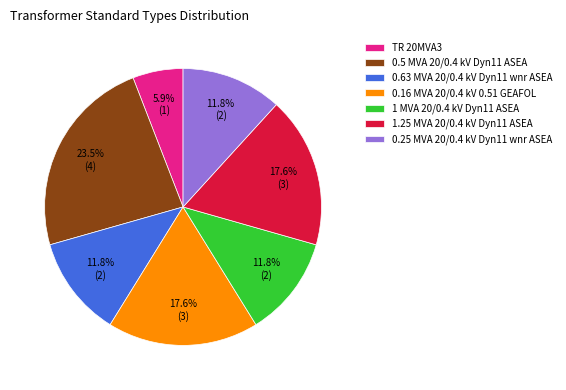

Combined, what portion of the pie is 0.63 MVA 20/0.4 kV Dyn11 wnr ASEA and 1.25 MVA 20/0.4 kV Dyn11 ASEA?

29.4%